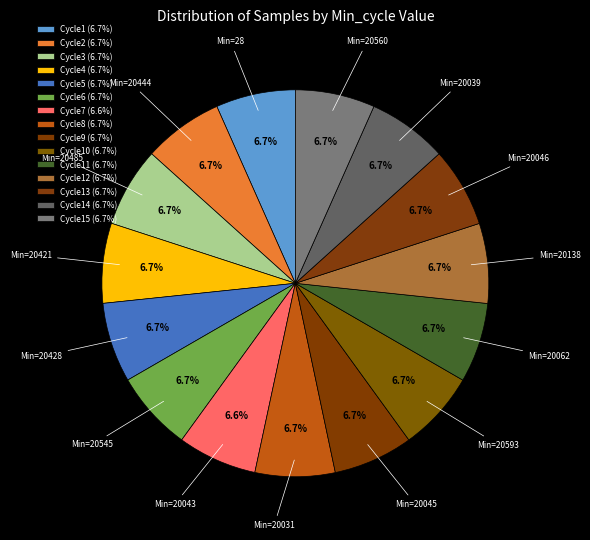

How many slices are in this pie chart?

15